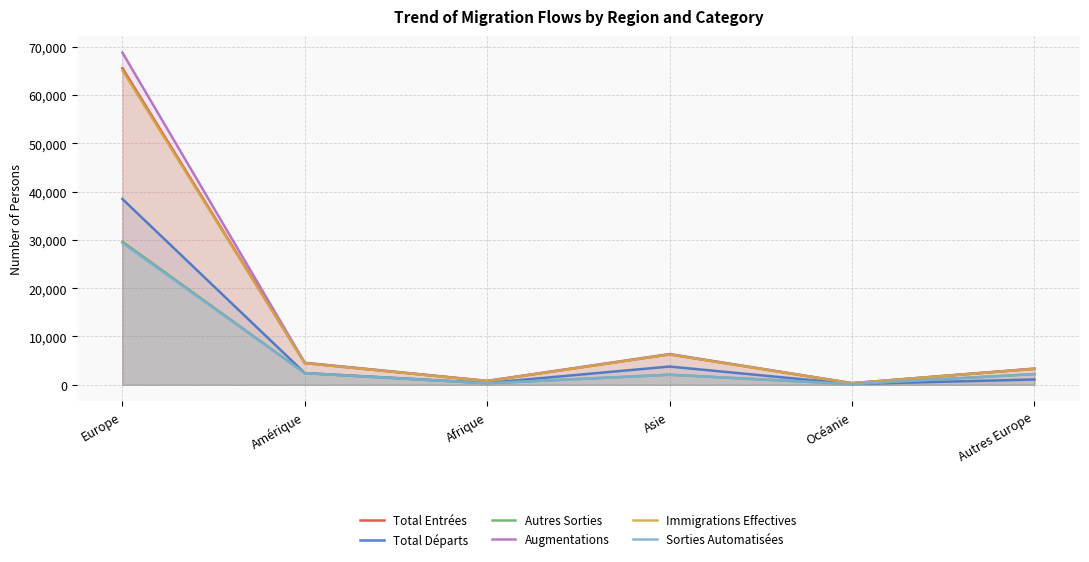

At which category is the sum across all series the highest?

Europe